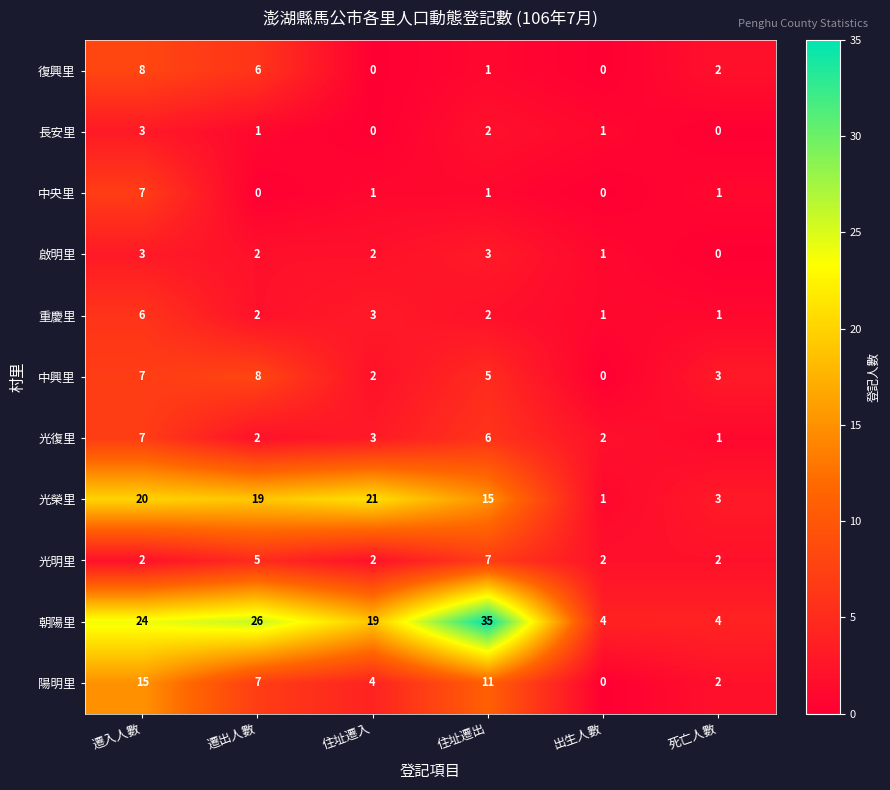

At which label does 陽明里 first exceed 7?

遷入人數